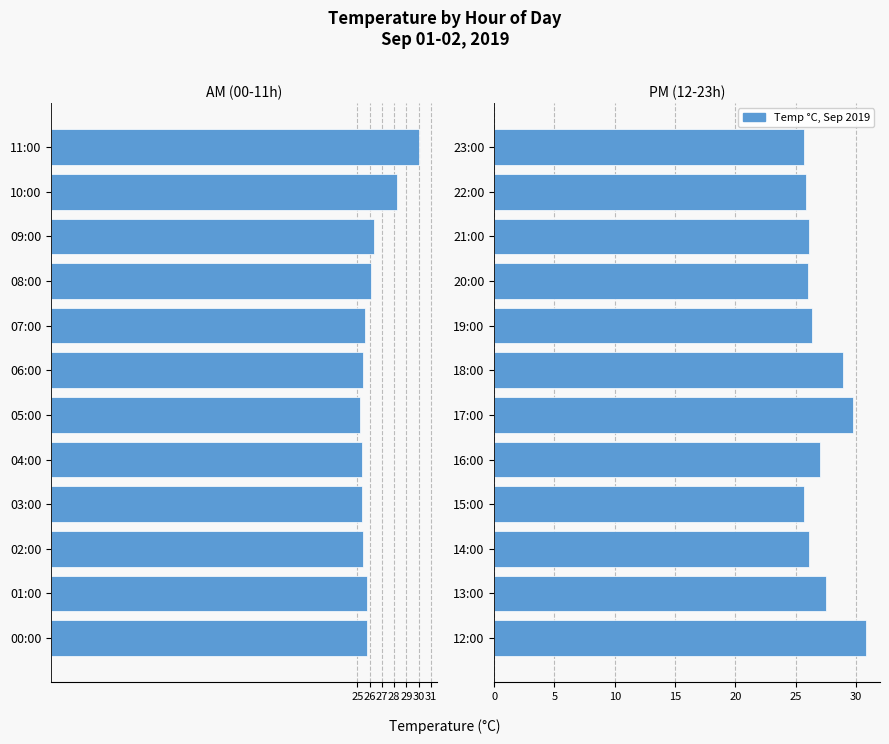

How many values in the PM Hours series are below 26?

3